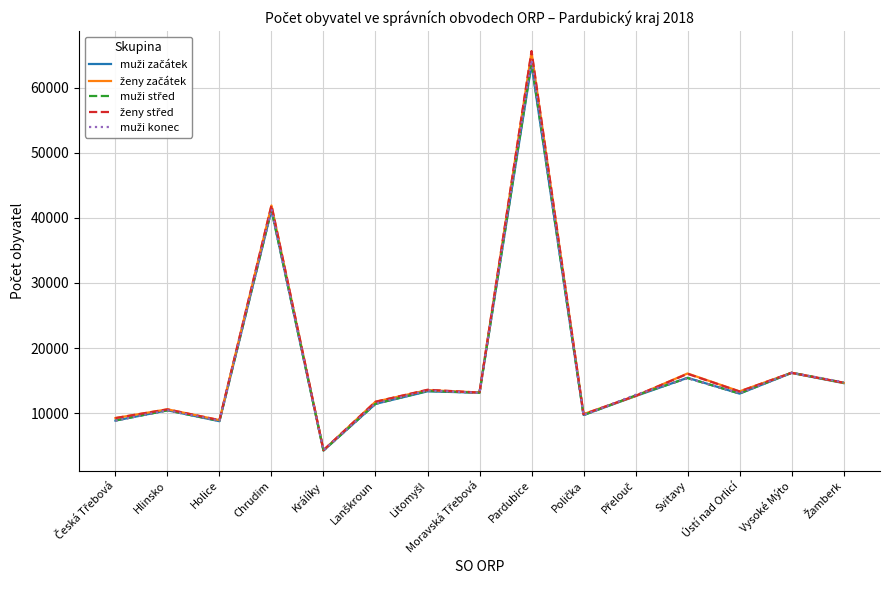

What is the total value across all series at Holice?

44264